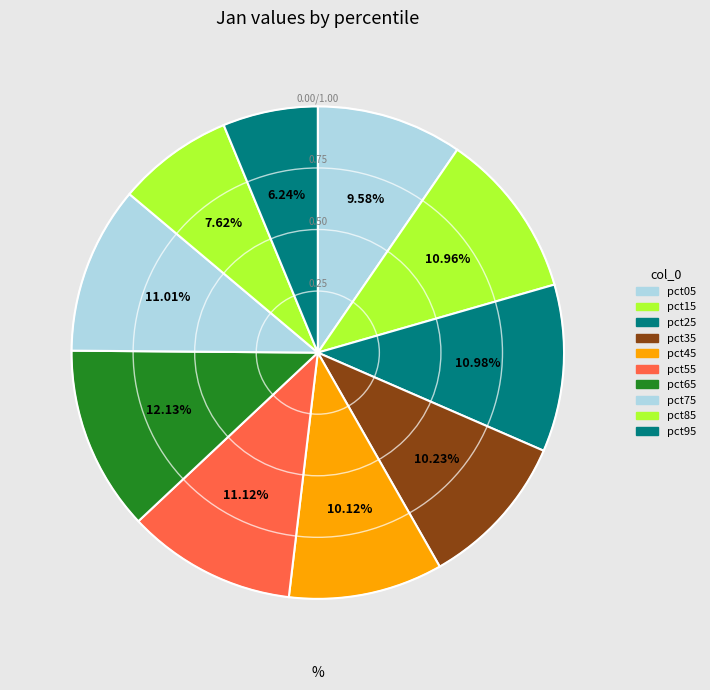

Which slice is the smallest?

pct95